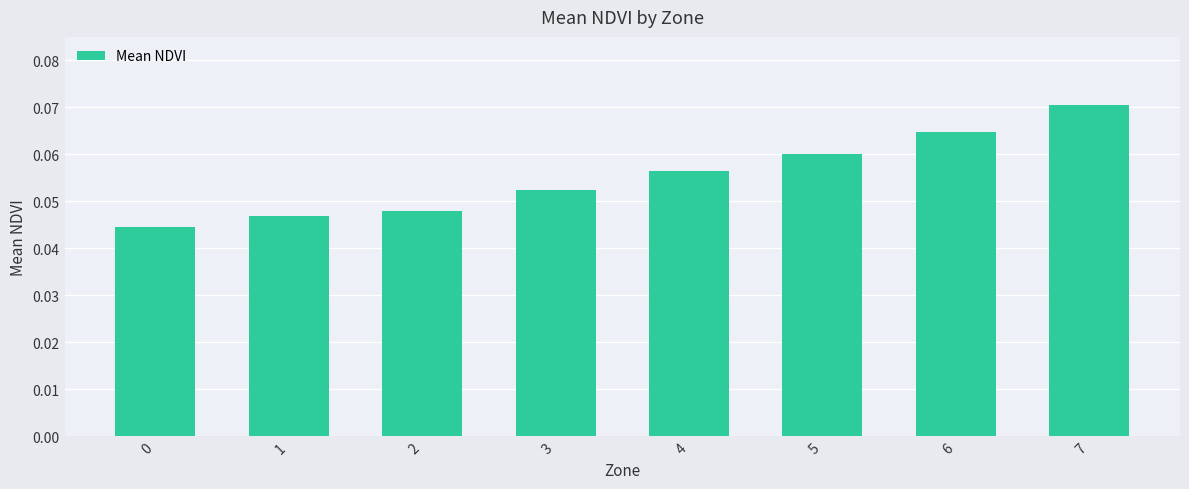

What is the sum of all values?

0.4